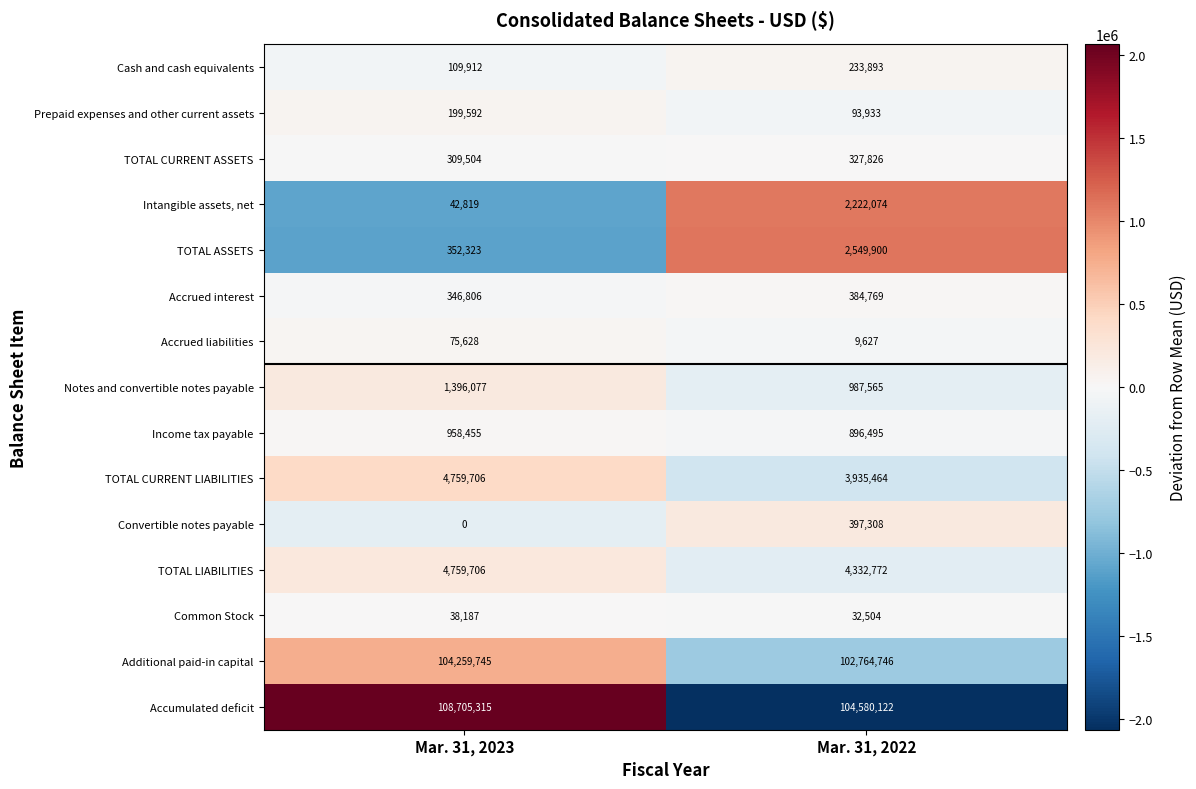

At which category does the chart reach its peak across all series?

Mar. 31, 2023